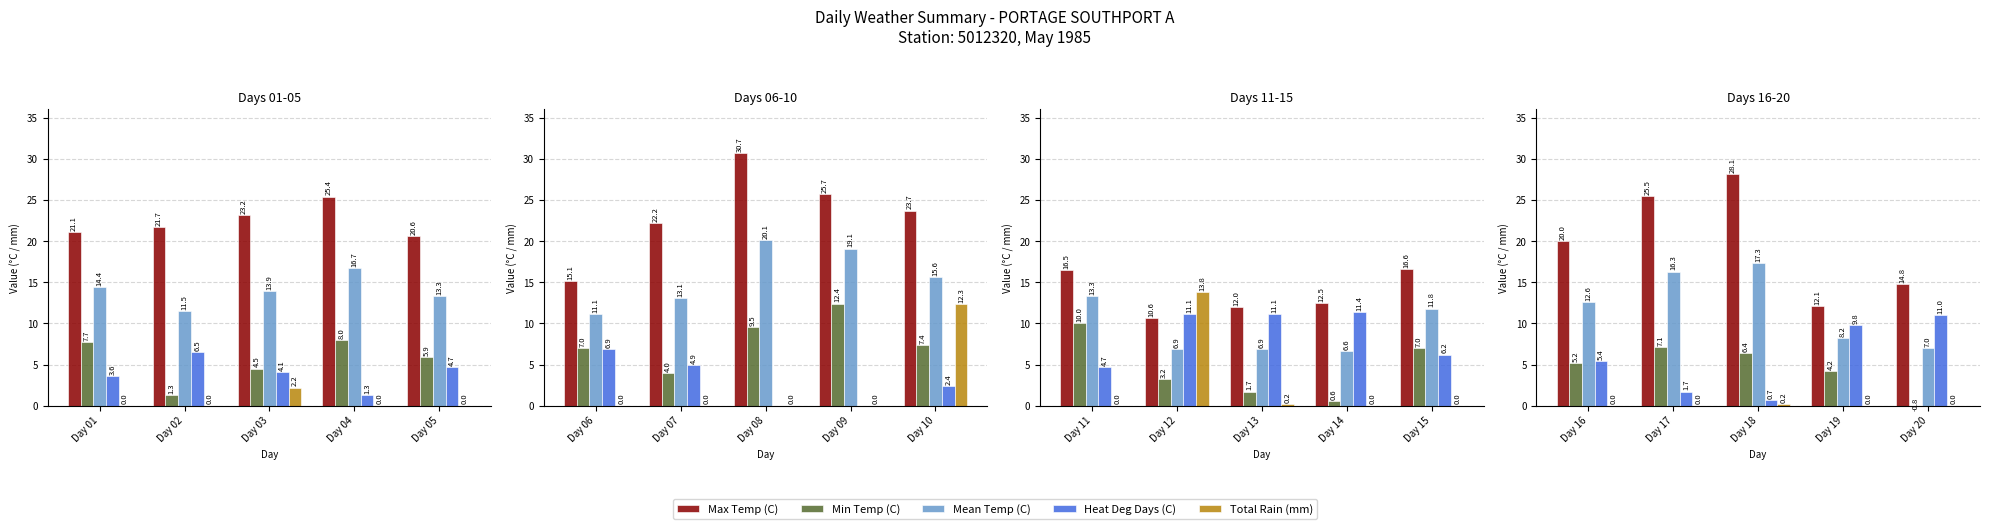

Does the chart contain stacked bars?

No